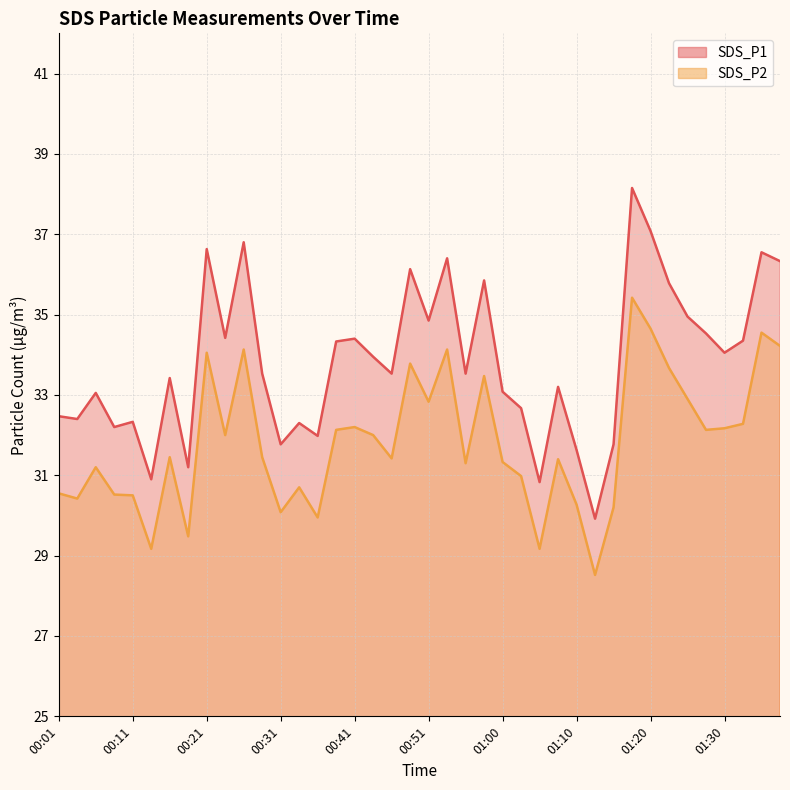

Reading left to right, transcribe all the data shown in this chart.

SDS_P1: 32.5	32.4	33.0	32.2	32.3	30.9	33.4	31.2	36.6	34.4	36.8	33.5	31.8	32.3	32.0	34.3	34.4	34.0	33.5	36.1	34.9	36.4	33.5	35.9	33.1	32.7	30.8	33.2	31.6	29.9	31.8	38.1	37.1	35.8	35.0	34.5	34.0	34.4	36.5	36.3
SDS_P2: 30.6	30.4	31.2	30.5	30.5	29.2	31.4	29.5	34.0	32.0	34.1	31.4	30.1	30.7	29.9	32.1	32.2	32.0	31.4	33.8	32.8	34.1	31.3	33.5	31.3	31.0	29.2	31.4	30.3	28.5	30.2	35.4	34.6	33.7	32.9	32.1	32.2	32.3	34.5	34.2